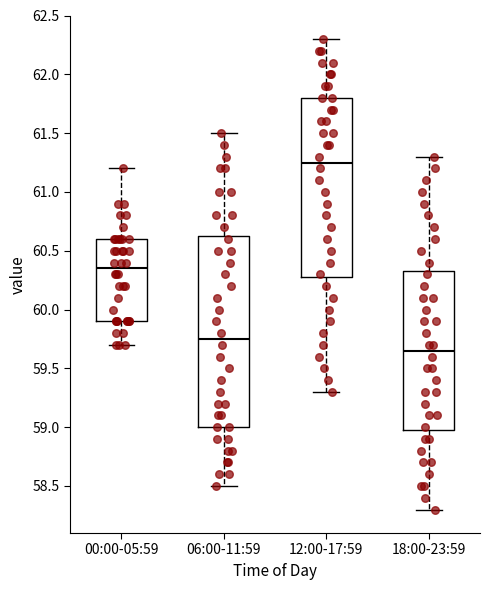

Which box's median line is the lowest?

18:00-23:59